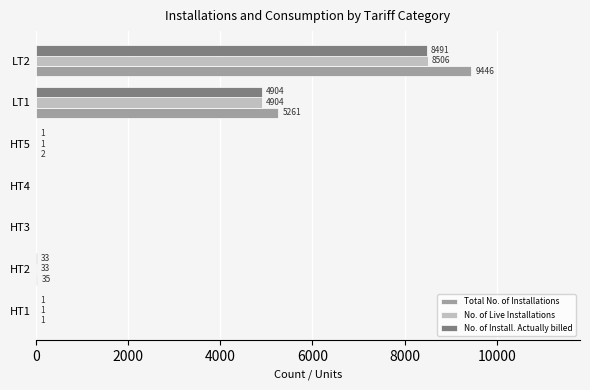

Count the number of categories in the chart.

7